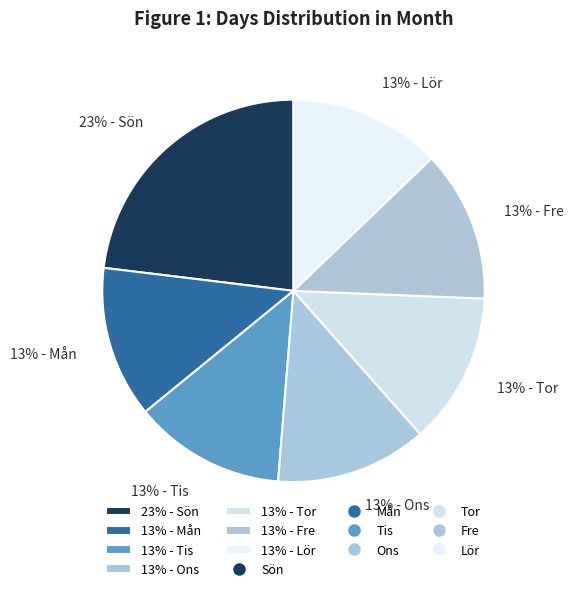

Is there a majority slice in this chart?

No